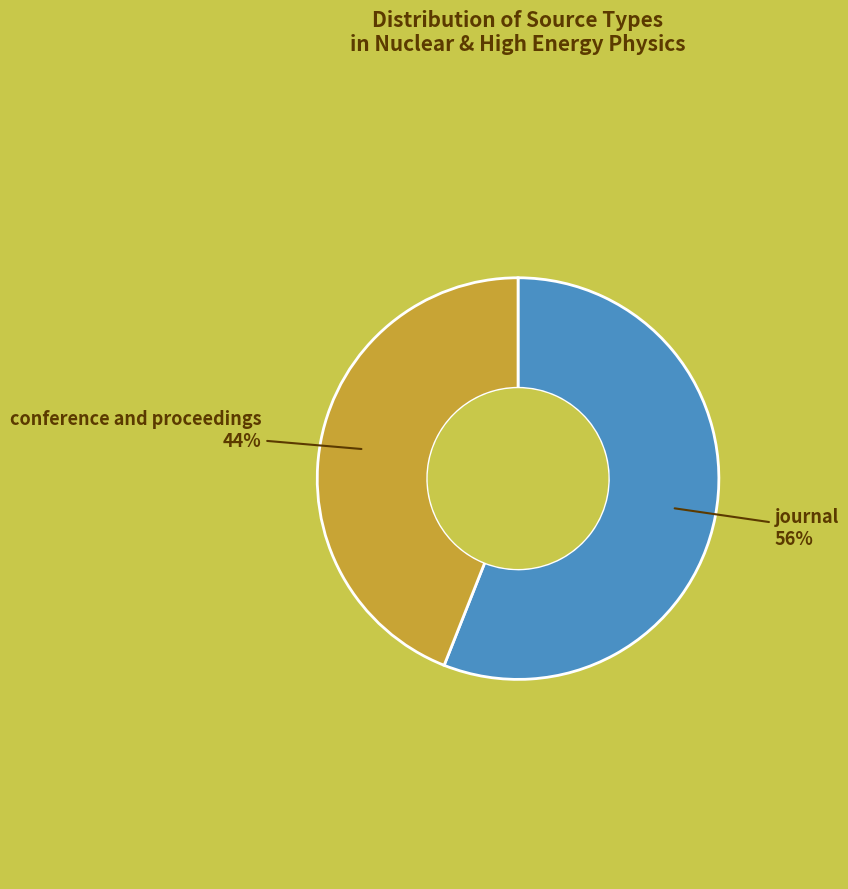

To the nearest percent, what is the difference between the largest and smallest slice percentages?

12%